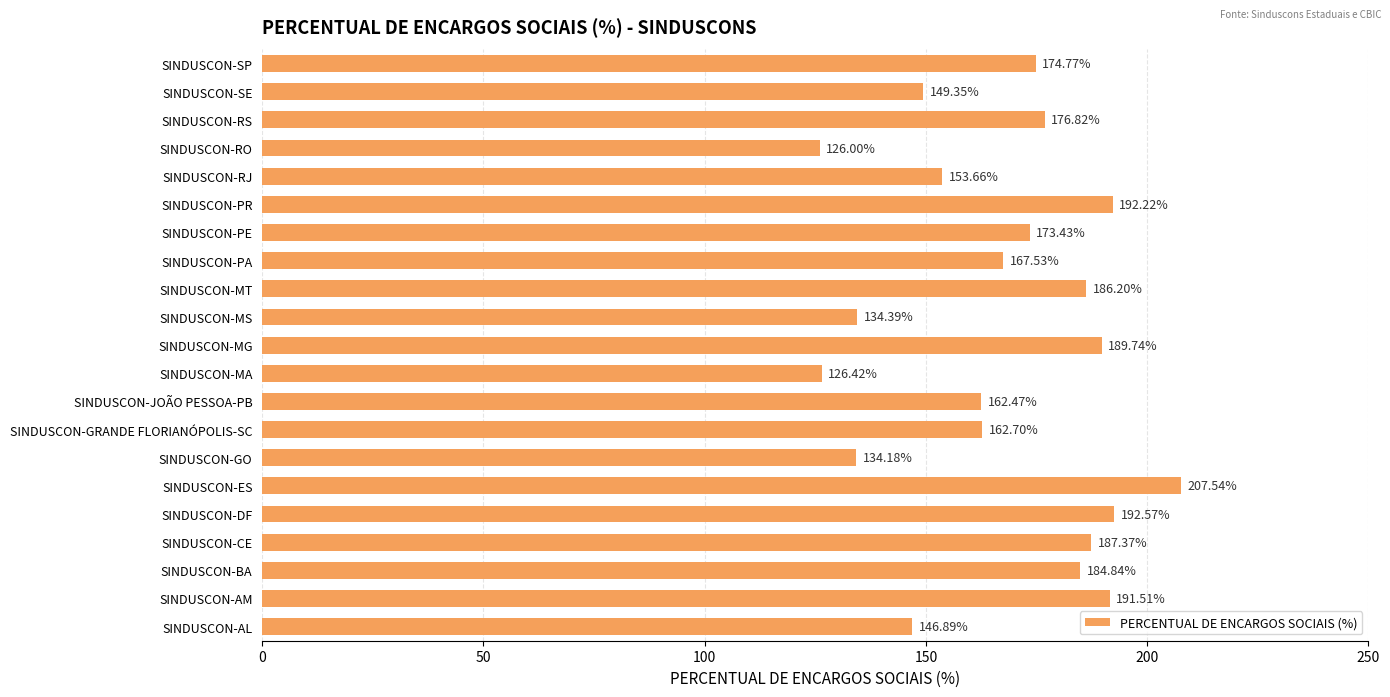

Rank the categories by value from lowest to highest.

SINDUSCON-RO, SINDUSCON-MA, SINDUSCON-GO, SINDUSCON-MS, SINDUSCON-AL, SINDUSCON-SE, SINDUSCON-RJ, SINDUSCON-JOÃO PESSOA-PB, SINDUSCON-GRANDE FLORIANÓPOLIS-SC, SINDUSCON-PA, SINDUSCON-PE, SINDUSCON-SP, SINDUSCON-RS, SINDUSCON-BA, SINDUSCON-MT, SINDUSCON-CE, SINDUSCON-MG, SINDUSCON-AM, SINDUSCON-PR, SINDUSCON-DF, SINDUSCON-ES